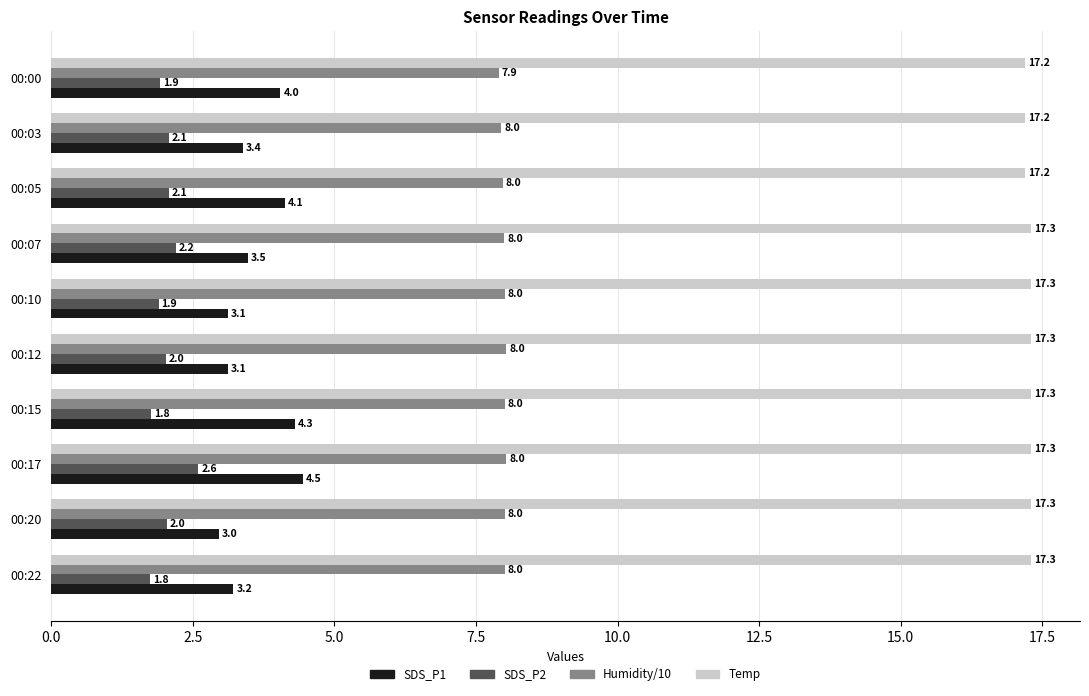

What is the difference between the maximum and minimum values in the SDS_P1 series?

1.5